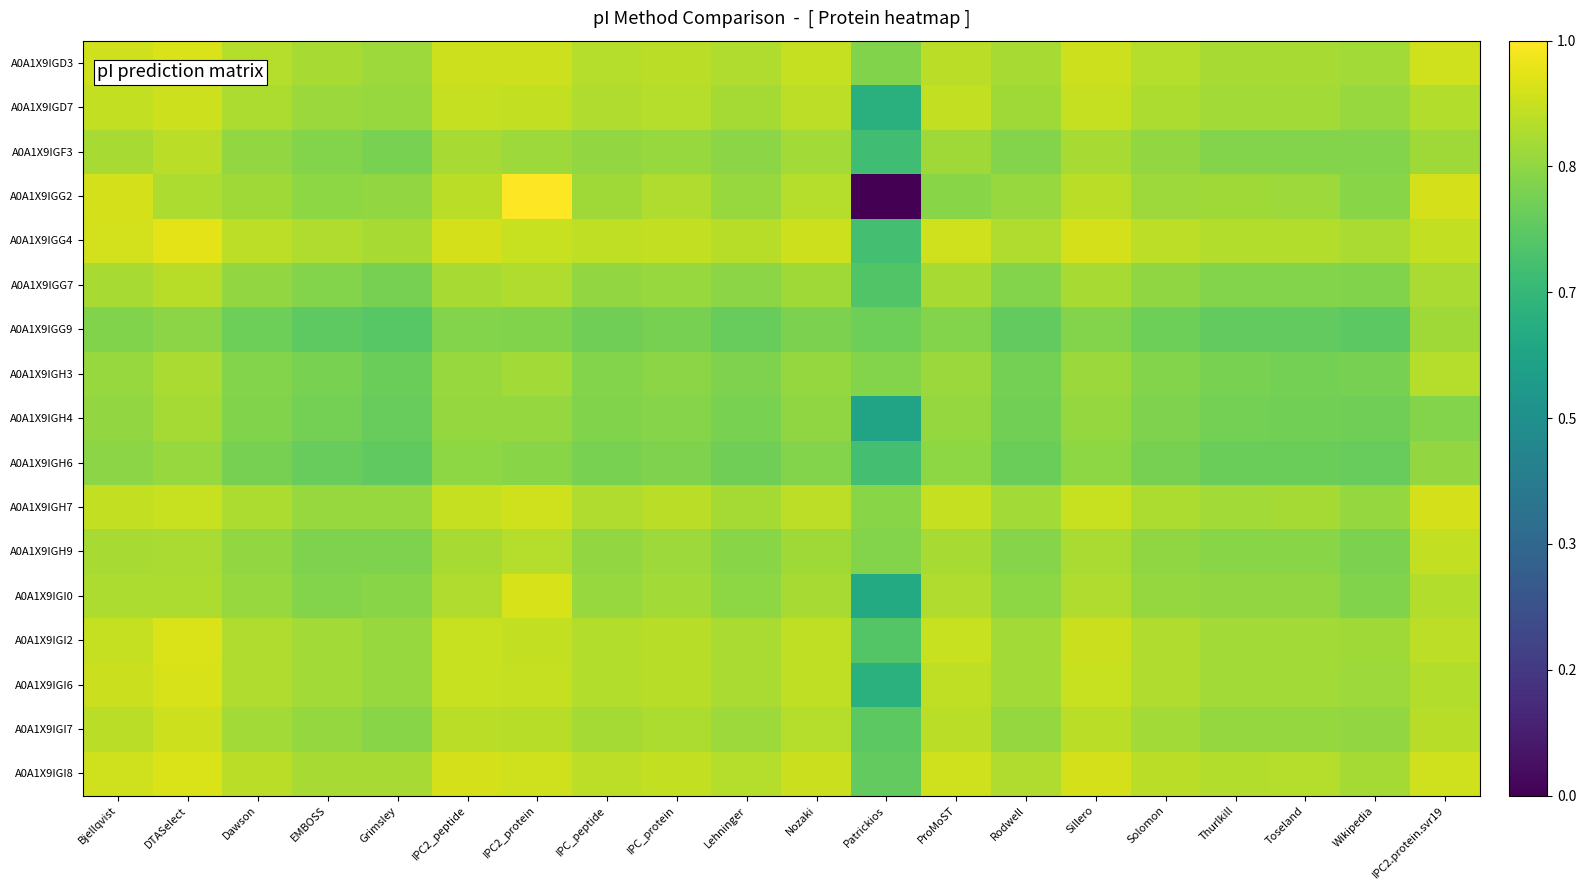

At how many categories does at least one series exceed 4?

20